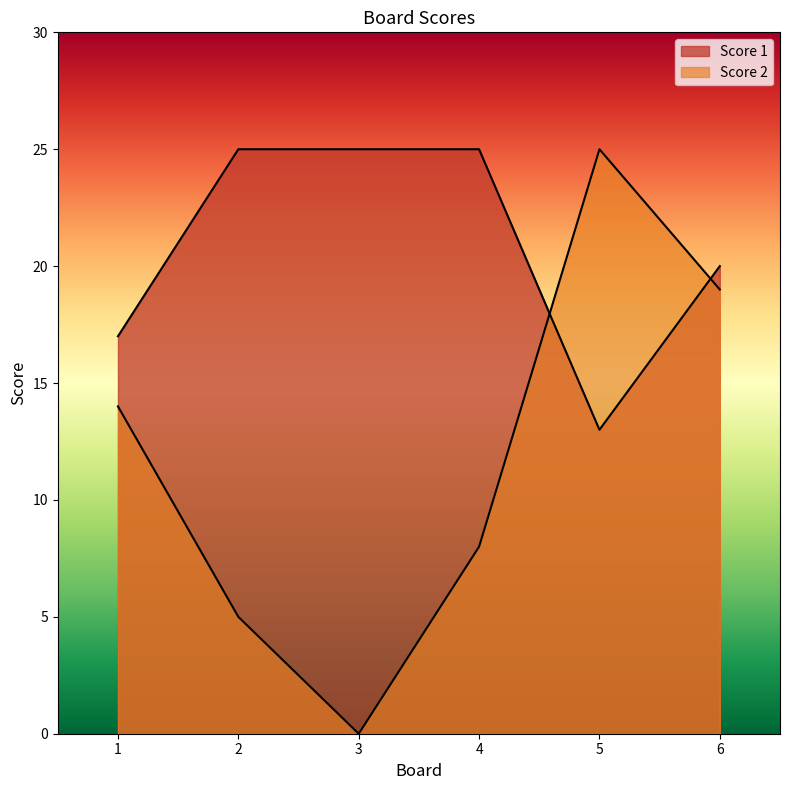

How many lines are shown in the chart?

2